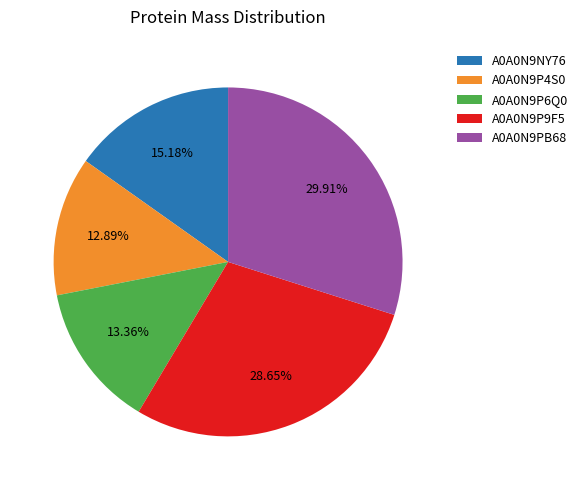

Which has a higher value, A0A0N9P6Q0 or A0A0N9NY76?

A0A0N9NY76